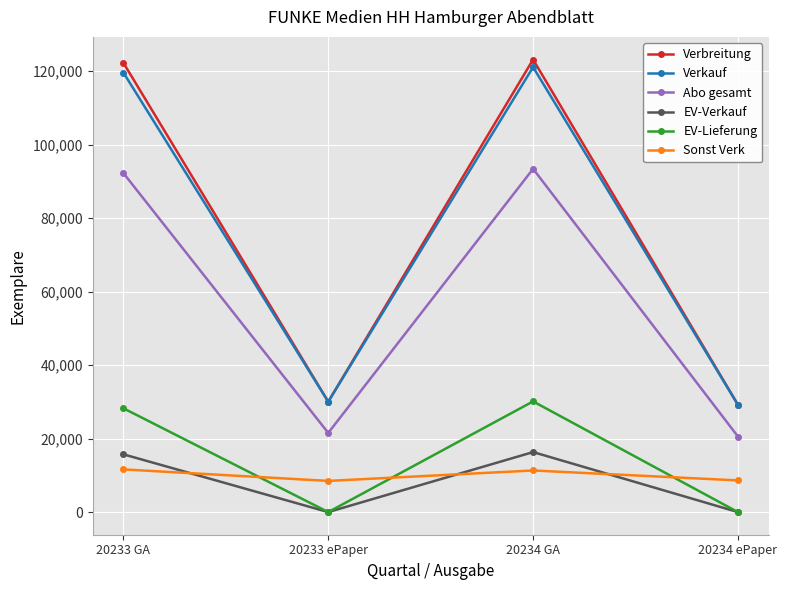

What is the value of the EV-Lieferung point at the 1st from the left?

28252